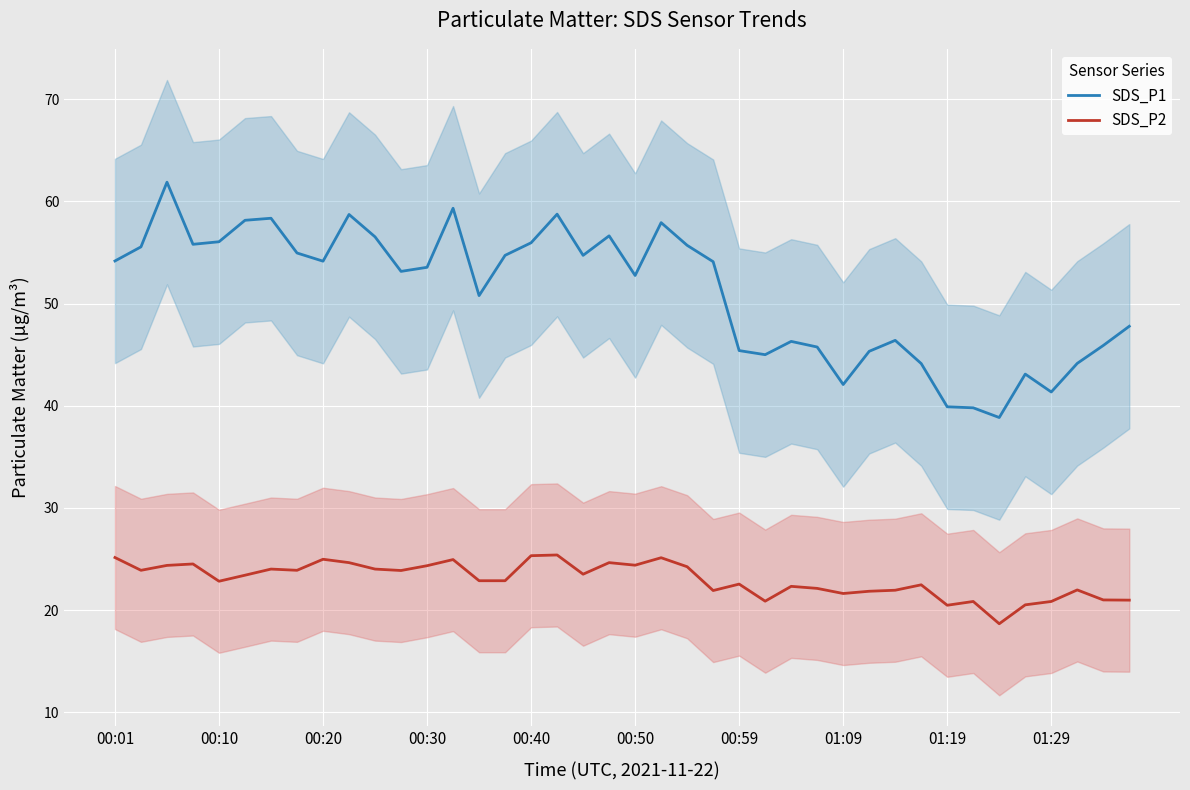

How many categories are shown in the chart?

40